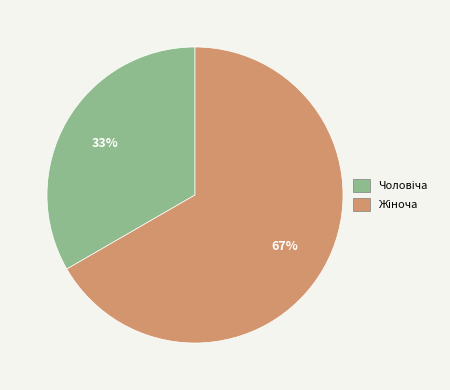

To the nearest percent, what is the average slice percentage?

50%